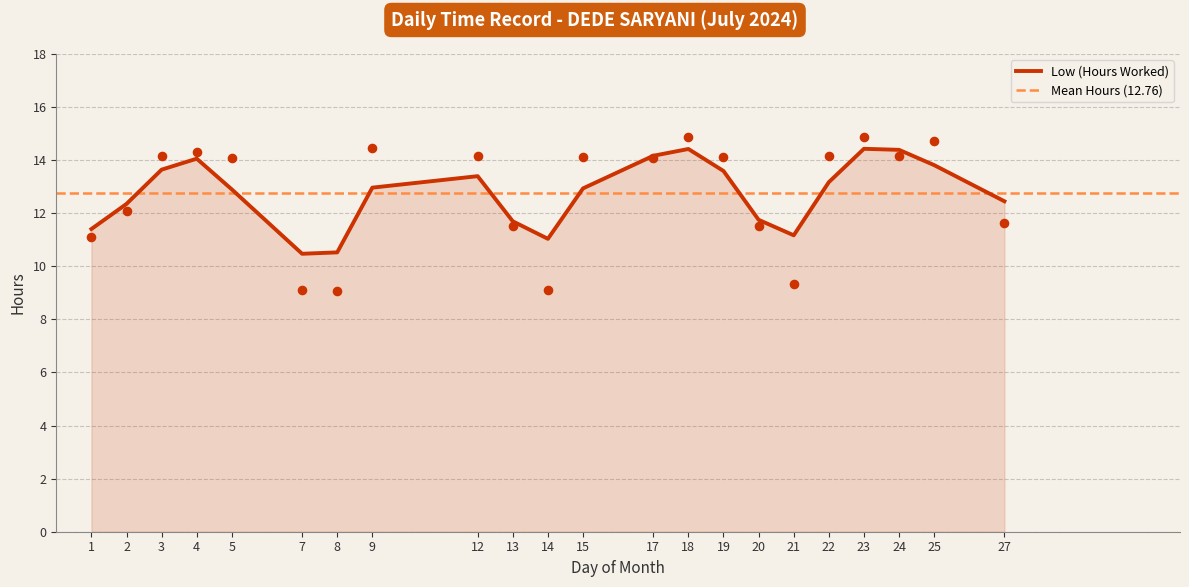

What is the change in value from 8 to 14?

+0.1